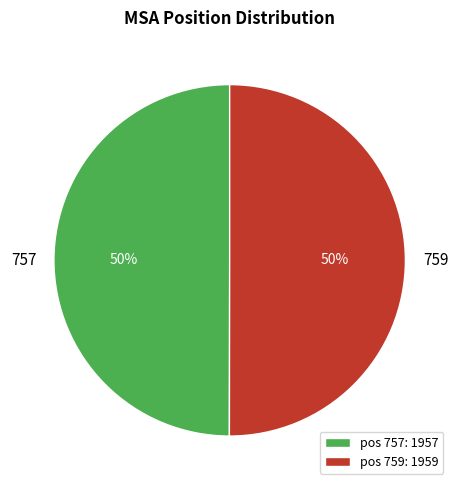

To the nearest percent, what portion does 759 represent?

50%